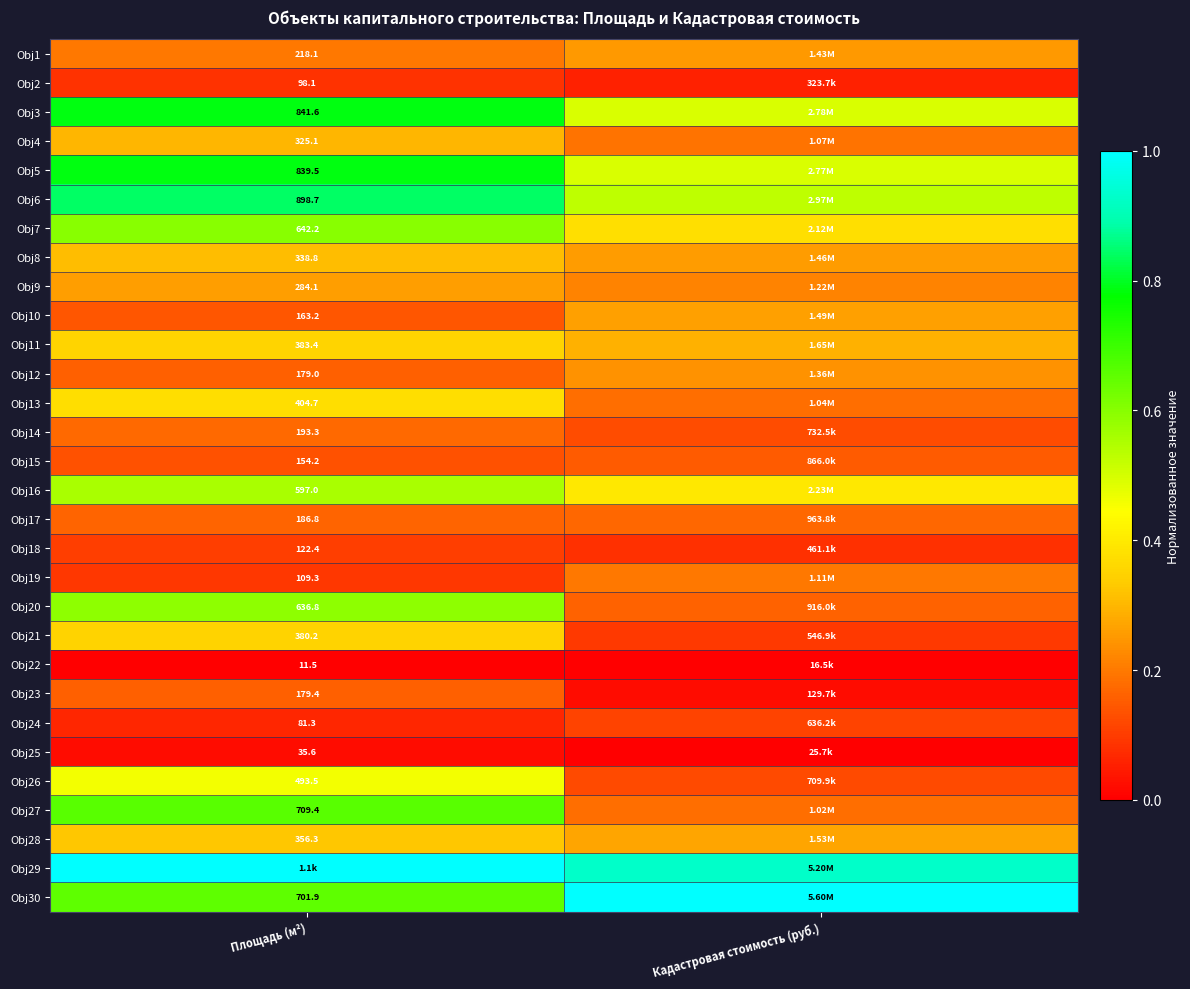

How many distinct data groups are displayed?

30